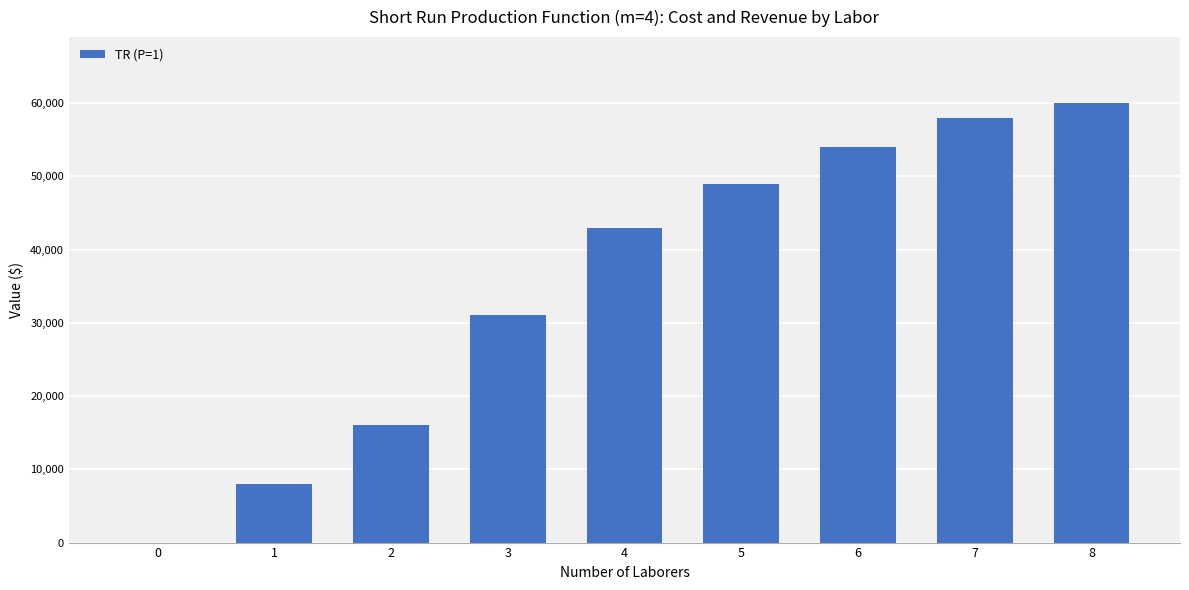

What is the greatest value displayed?

60000